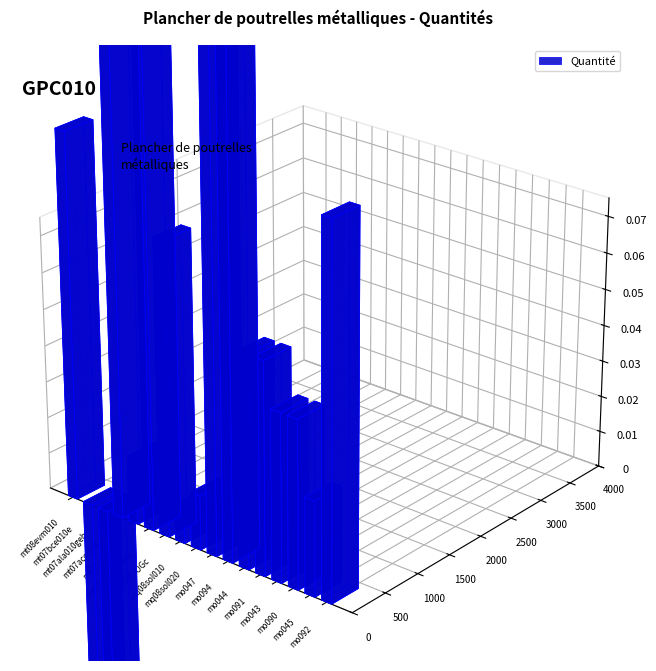

What is the change in value from mt07ala010geb to mq08sol010?

-13.4